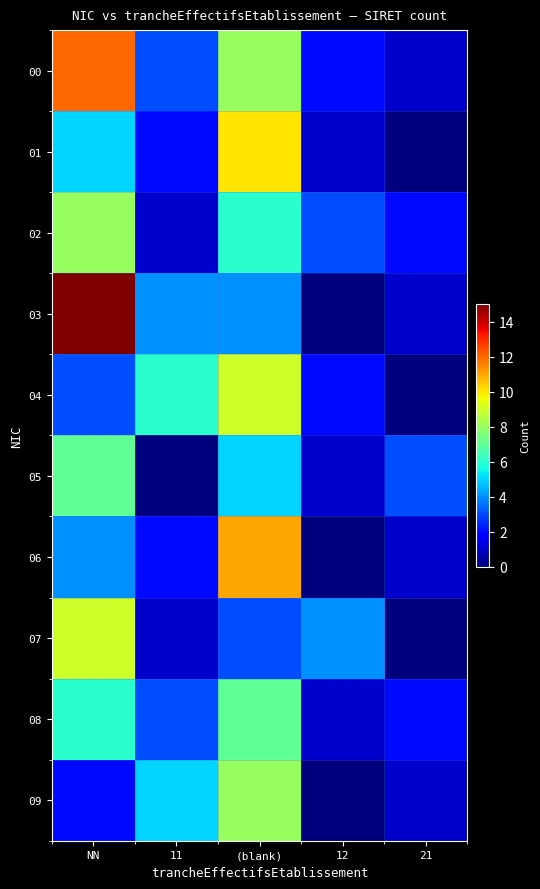

Reading left to right, extract all data points from this chart.

00: NN=12	11=3	(blank)=8	12=2	21=1
01: NN=5	11=2	(blank)=10	12=1	21=0
02: NN=8	11=1	(blank)=6	12=3	21=2
03: NN=15	11=4	(blank)=4	12=0	21=1
04: NN=3	11=6	(blank)=9	12=2	21=0
05: NN=7	11=0	(blank)=5	12=1	21=3
06: NN=4	11=2	(blank)=11	12=0	21=1
07: NN=9	11=1	(blank)=3	12=4	21=0
08: NN=6	11=3	(blank)=7	12=1	21=2
09: NN=2	11=5	(blank)=8	12=0	21=1